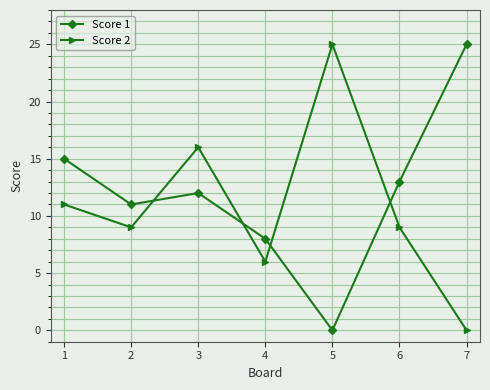

At which category does Score 2 reach its first local valley?

2